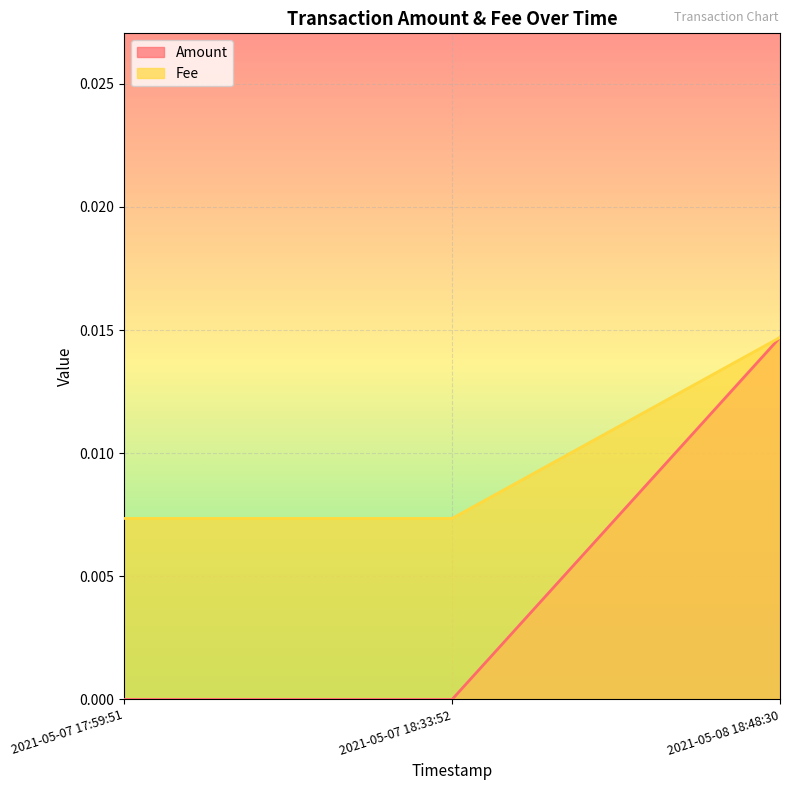

Between 2021-05-07 17:59:51 and 2021-05-08 18:48:30, which is larger?

2021-05-08 18:48:30